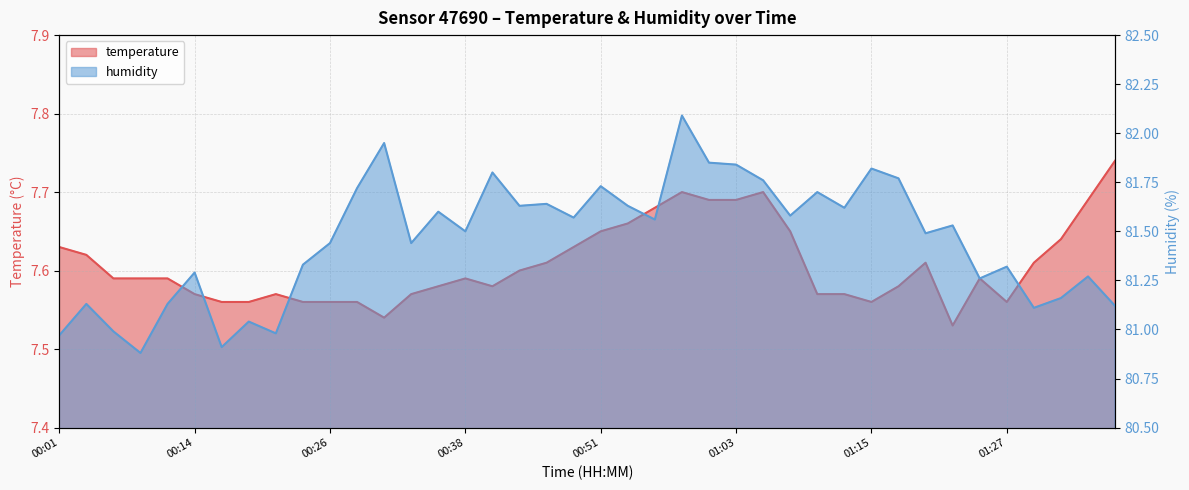

What is the label of the 33rd point from the left?

01:20